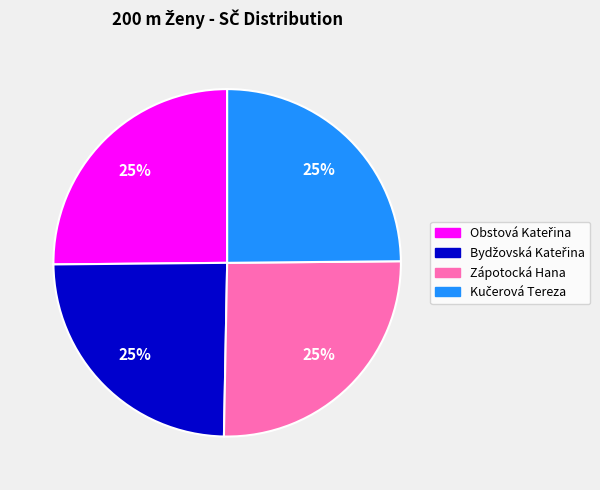

Is there any slice that represents more than half of the pie?

No